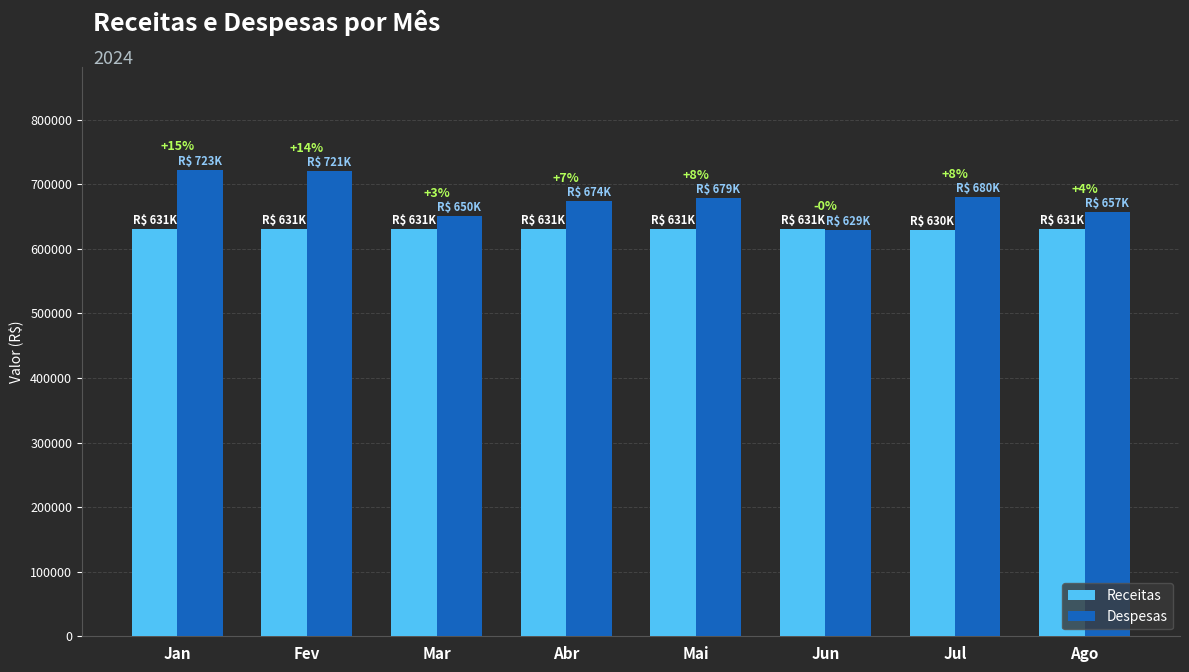

What are all the series names shown in the legend?

Receitas, Despesas